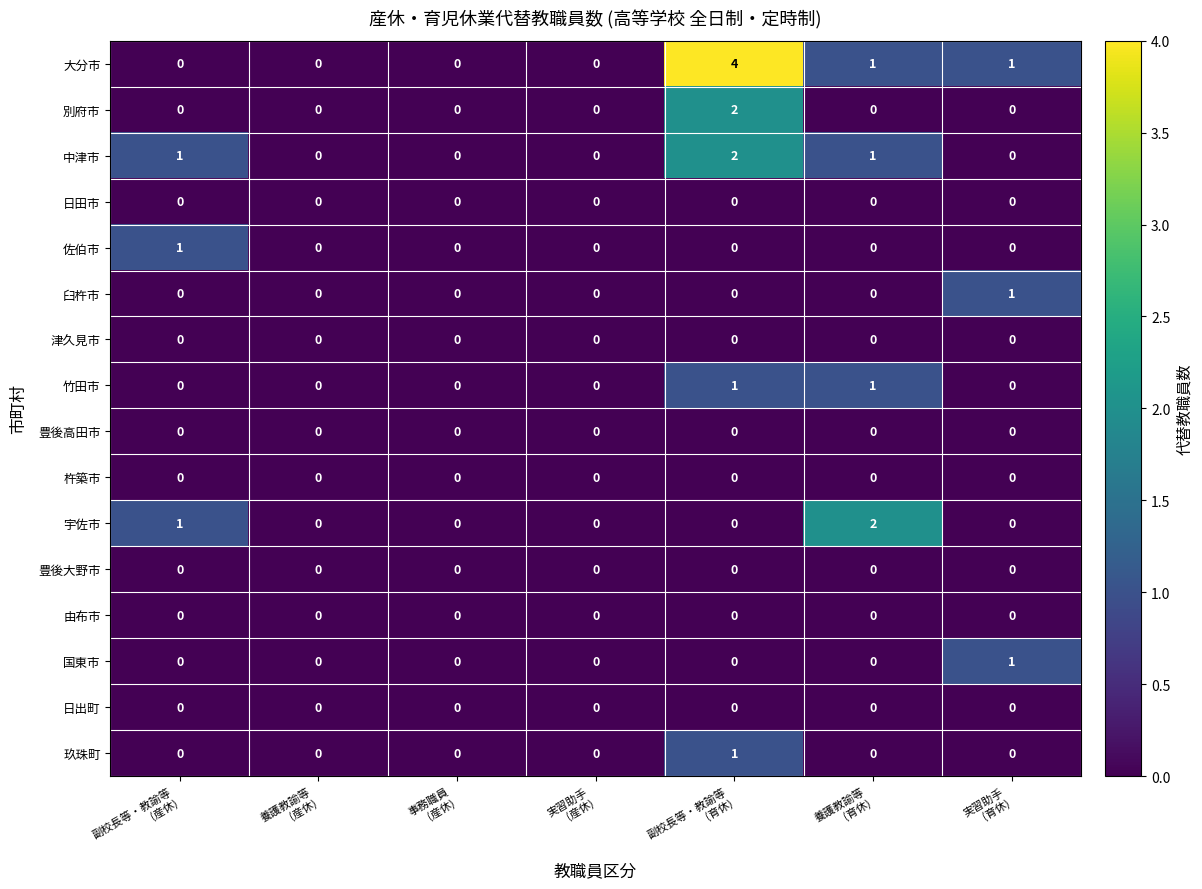

Which series has the largest range (max minus min)?

大分市